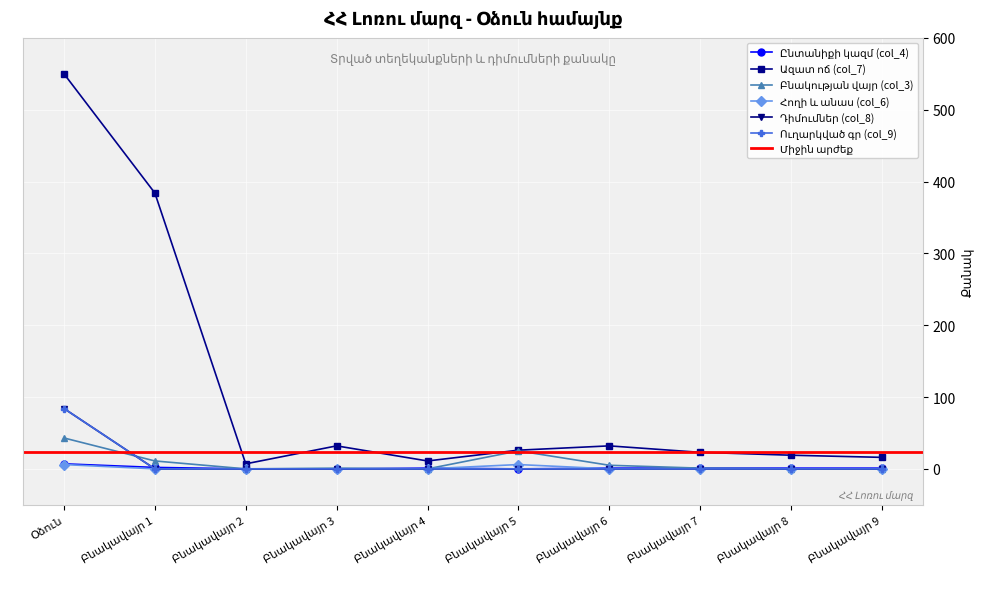

At how many categories does at least one series exceed 374?

2